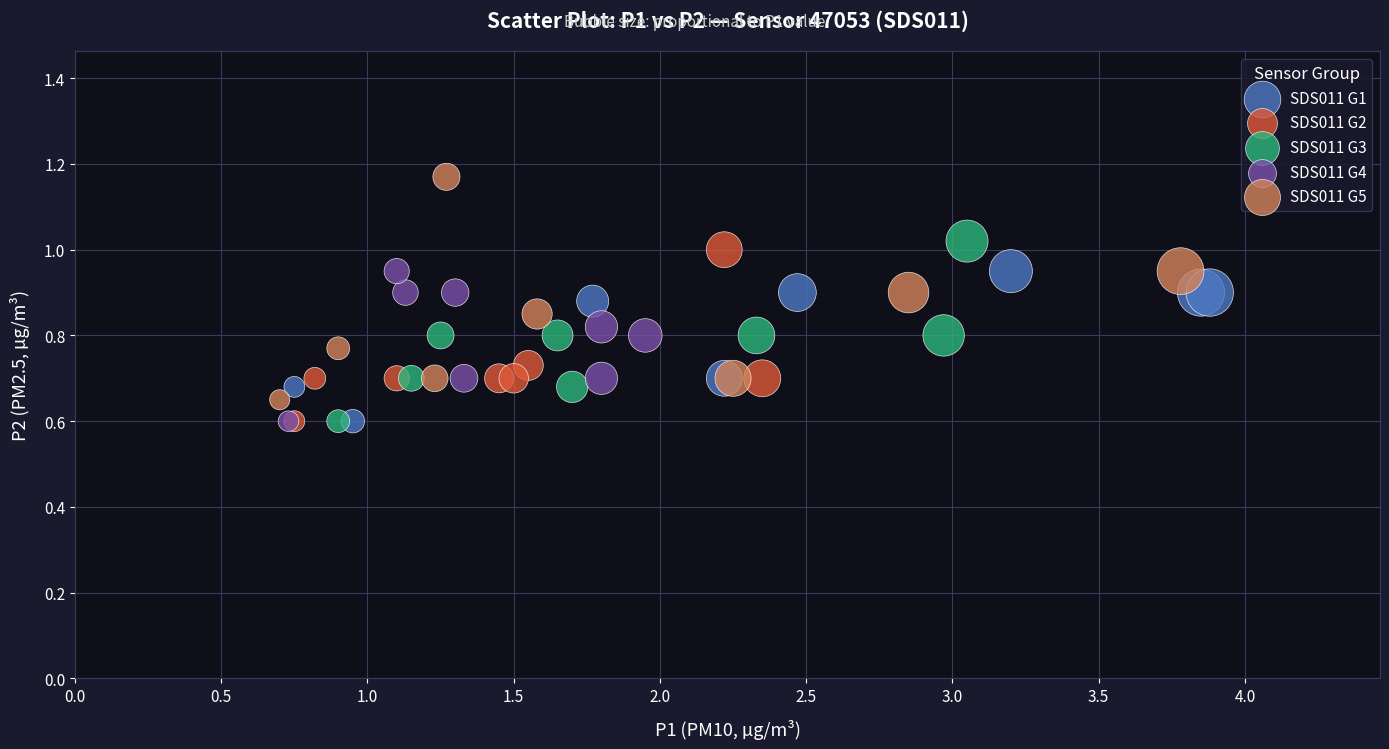

Which series contains the highest Y value?

SDS011 G5